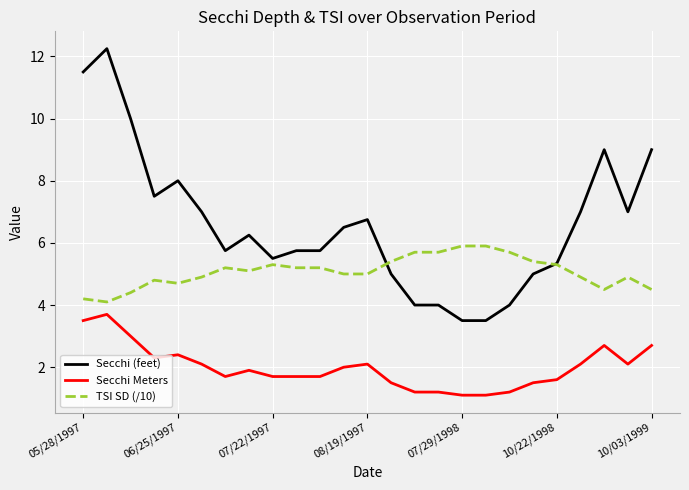

Which series has the largest total across all categories?

Secchi (feet)